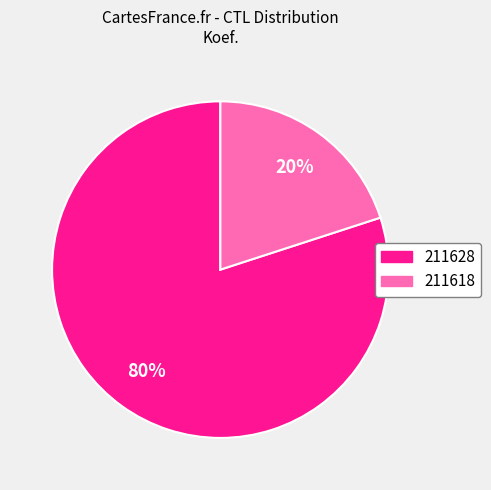

Rank the categories by value from highest to lowest.

211628, 211618